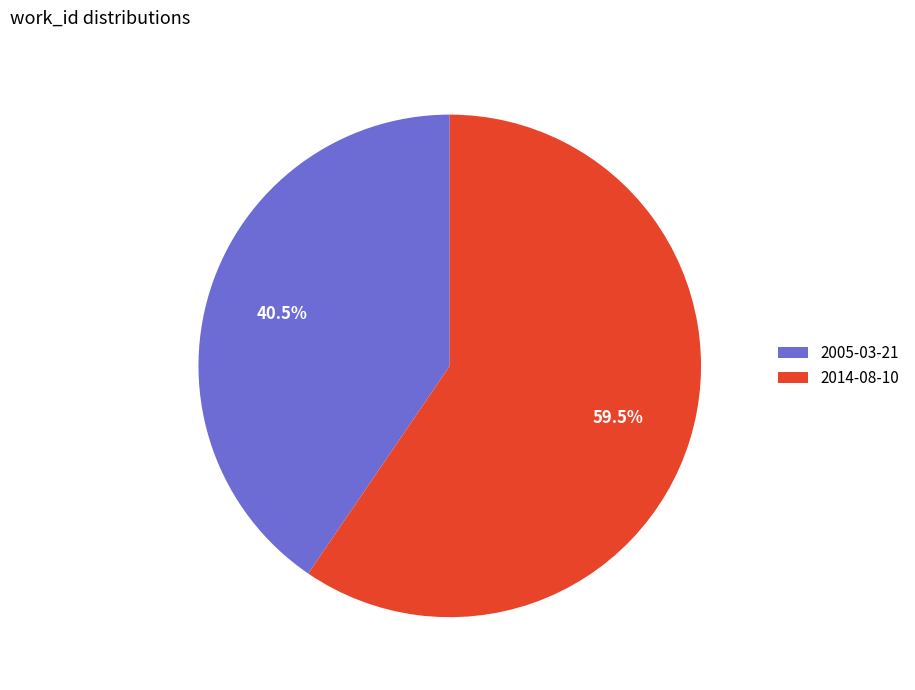

Is 2005-03-21 the majority of the pie?

No